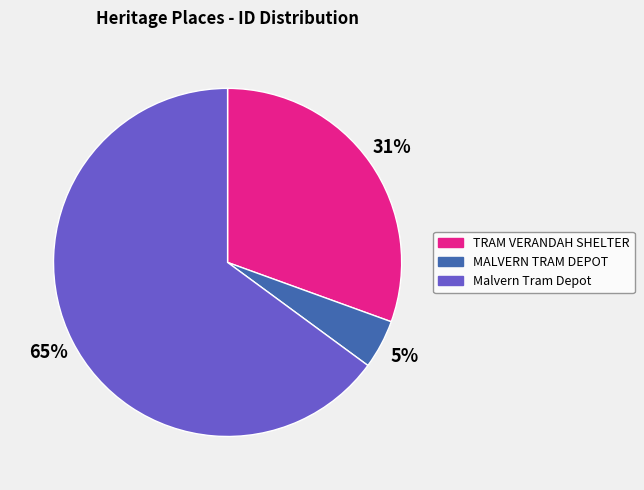

Which has a higher value, TRAM VERANDAH SHELTER or MALVERN TRAM DEPOT?

TRAM VERANDAH SHELTER